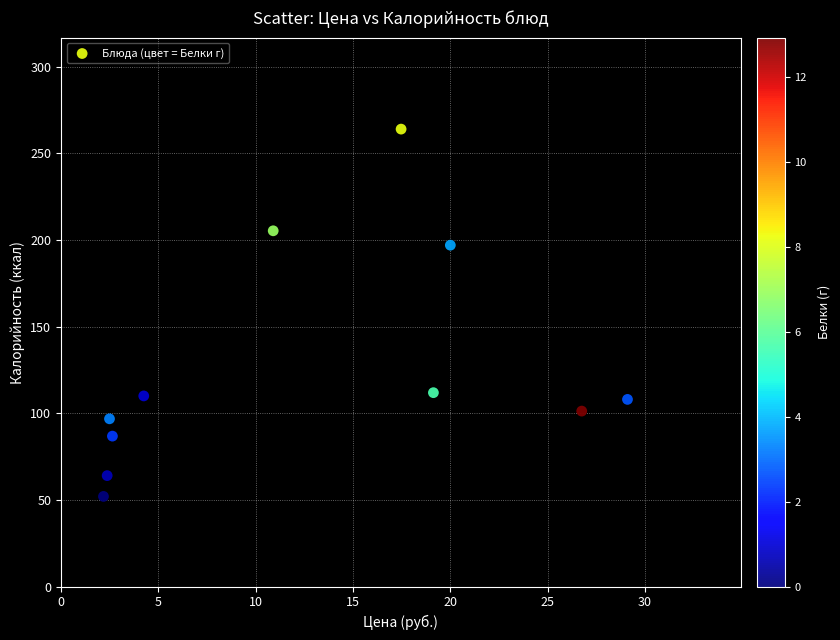

What is the average X value?

12.5